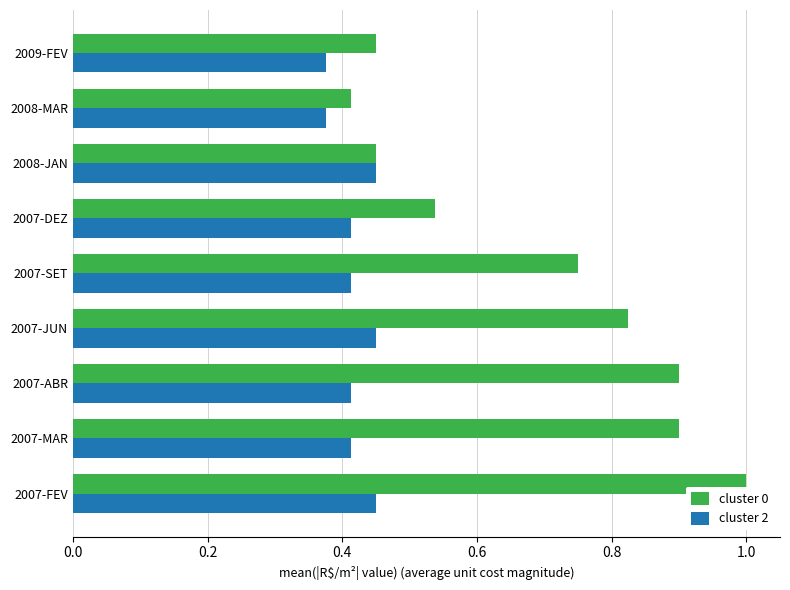

What is the spread (max minus min) of values at 2007-SET?

0.3